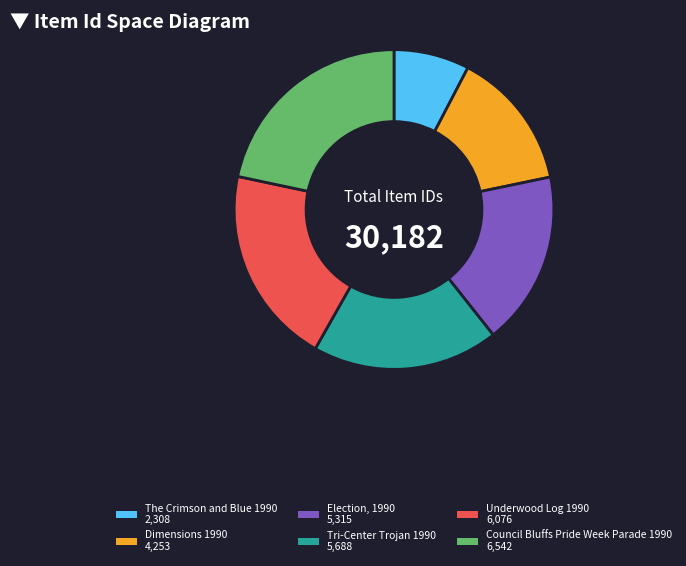

What is the ratio of the value at Tri-Center Trojan 1990 to the value at Underwood Log 1990?

0.9